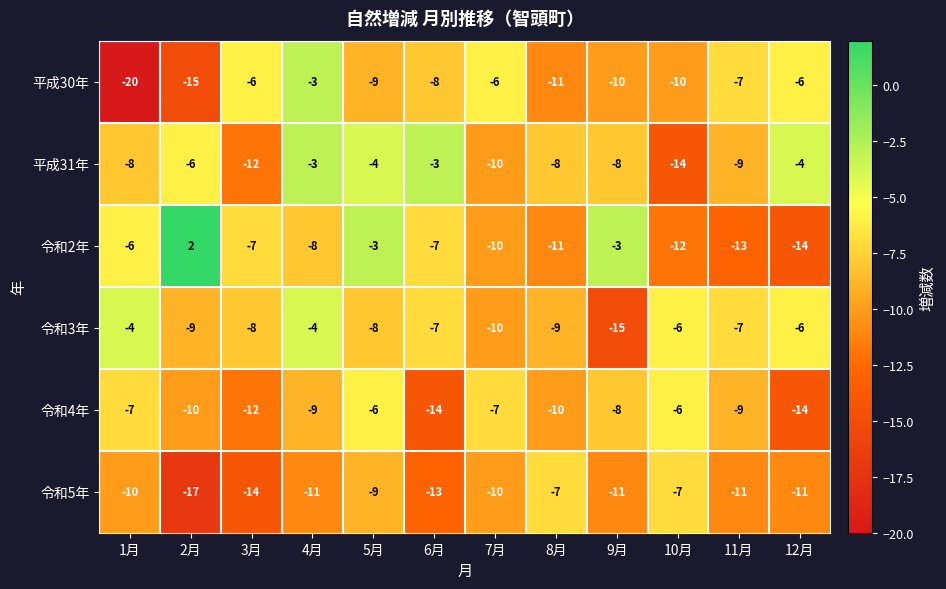

How many values in the 令和2年 series are below -7?

6